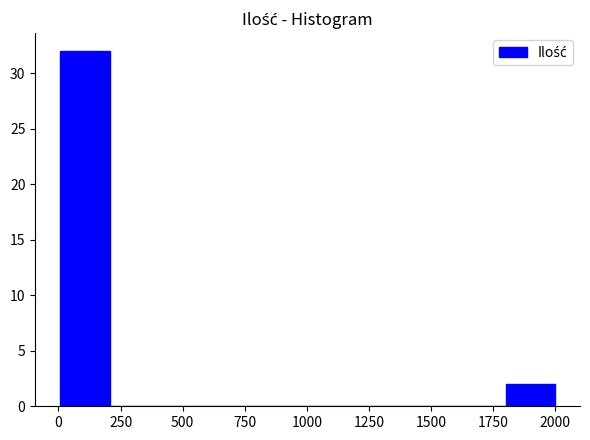

Read against the x-axis, roughly where is the centre of the tallest bar?

100